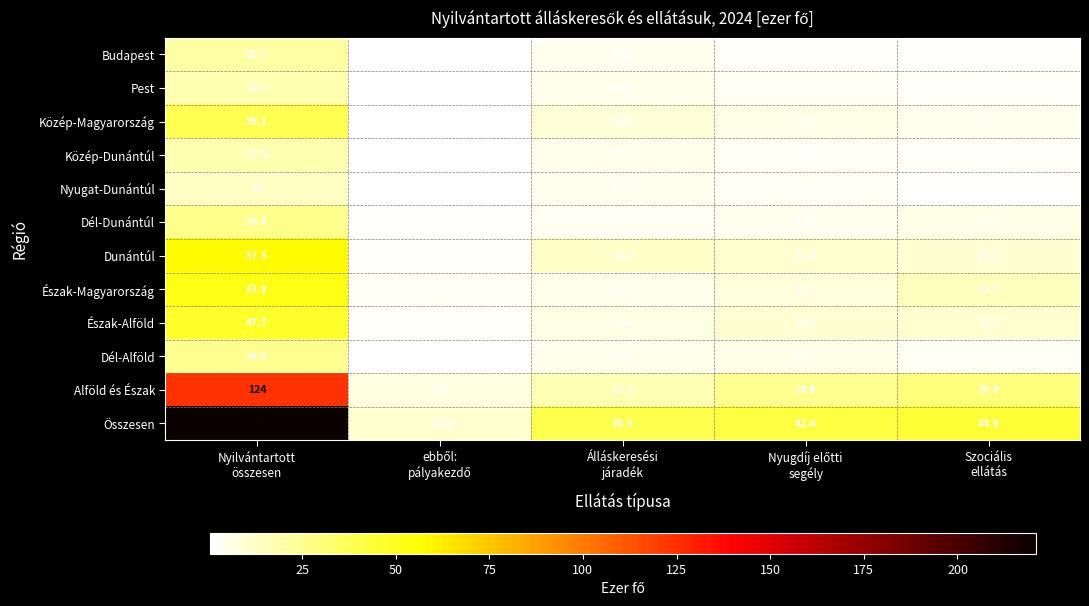

Which series has the largest range (max minus min)?

Összesen